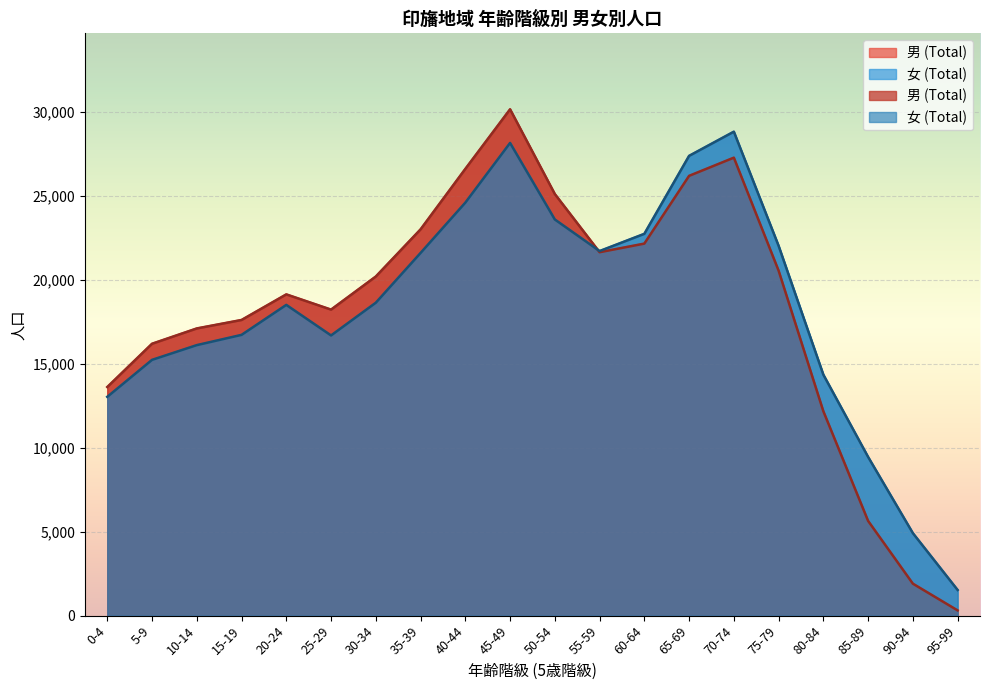

What value does the 女 (Total) series have at 95-99, to the nearest 100?

1500